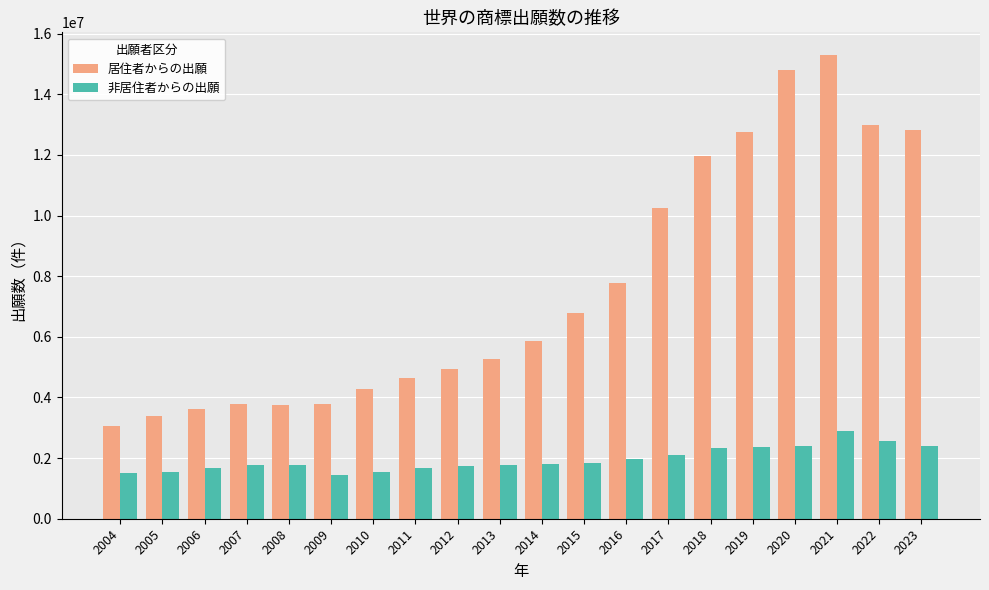

List the series in order of their overall mean, highest first.

居住者からの出願, 非居住者からの出願